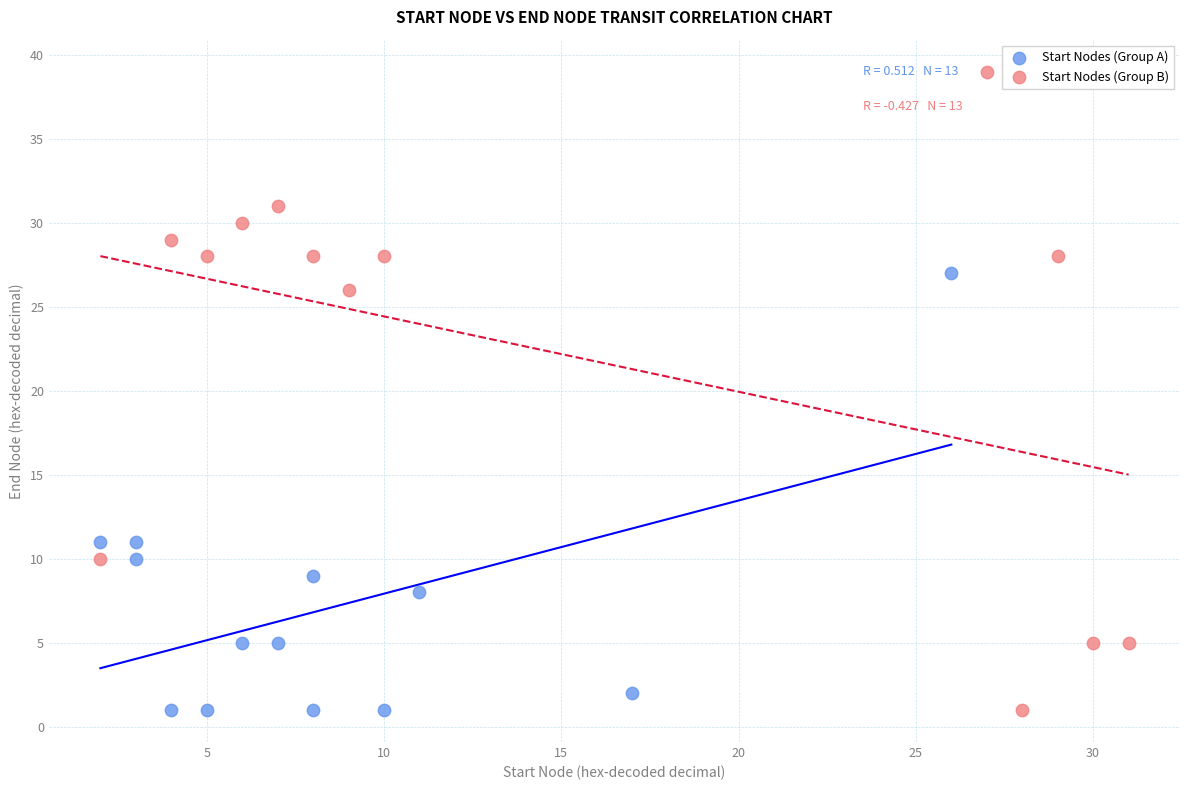

Which series has the largest Y range (max minus min)?

Start Nodes (Group B)